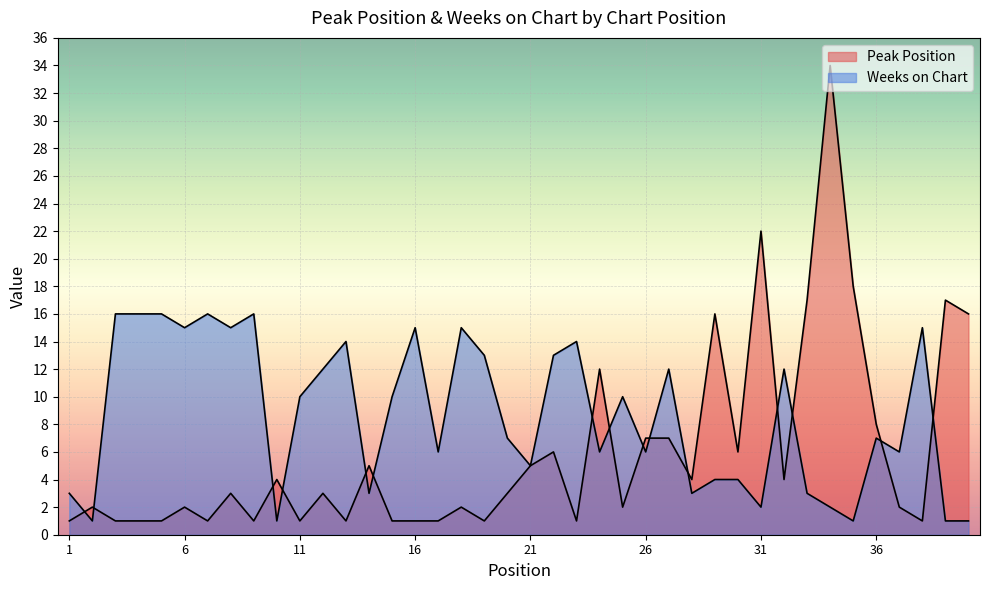

Which has a higher value, 8 or 19?

8